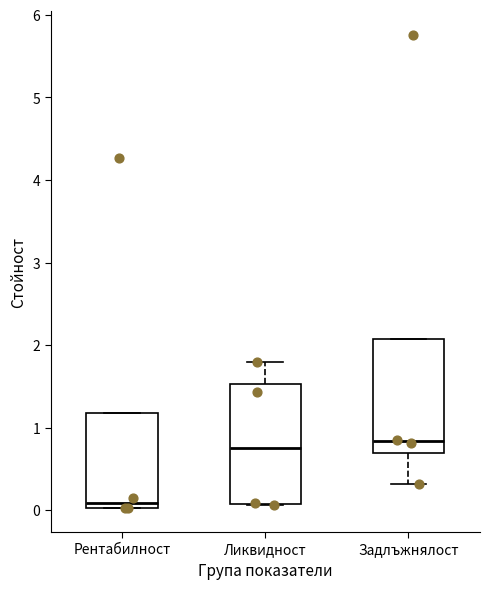

Reading left to right, read every box against the y-axis: the position of its median line, the range the box covers, and the ends of its whiskers. The values are not printed on the chart, so give them approximately, as read against the axis.

Рентабилност: median 0.1, box 0.0 to 1.2, whiskers 0.0 to 1.2
Ликвидност: median 0.8, box 0.1 to 1.5, whiskers 0.1 to 1.8
Задлъжнялост: median 0.8, box 0.7 to 2.1, whiskers 0.3 to 2.1